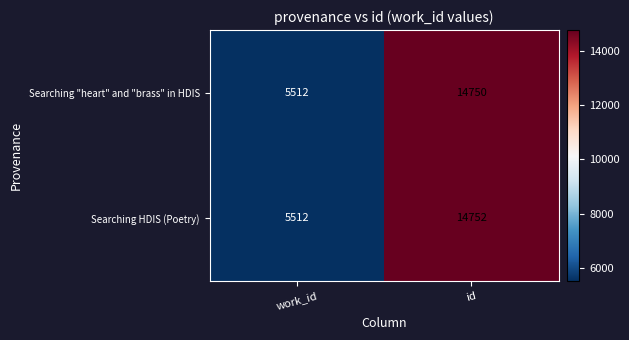

What is the approximate value of Searching HDIS (Poetry) at work_id?

5512